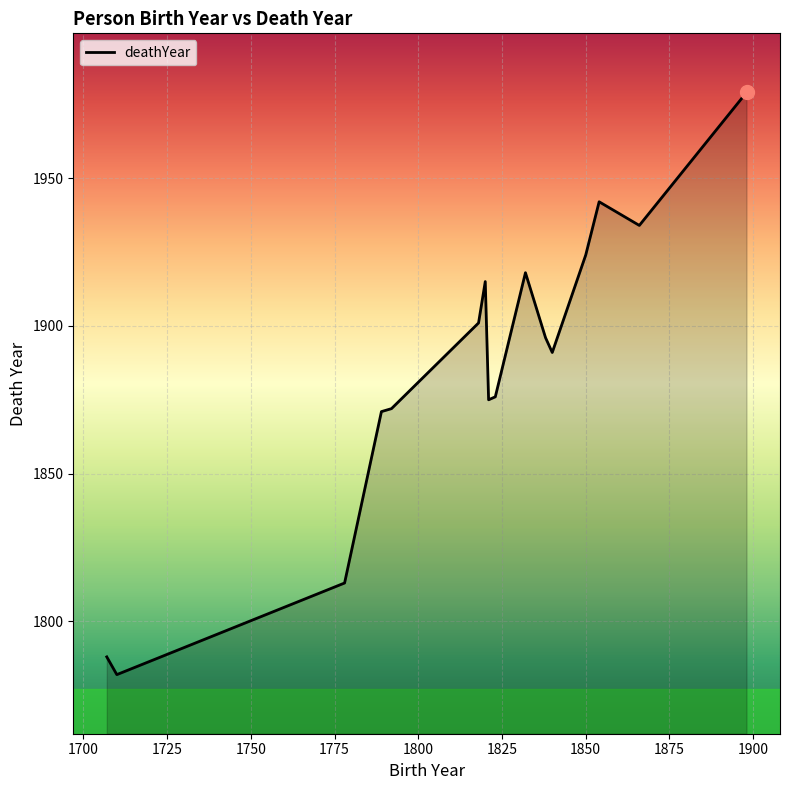

Reading left to right, extract all data points from this chart.

1788	1782	1813	1871	1872	1901	1915	1875	1876	1918	1896	1891	1924	1942	1934	1979